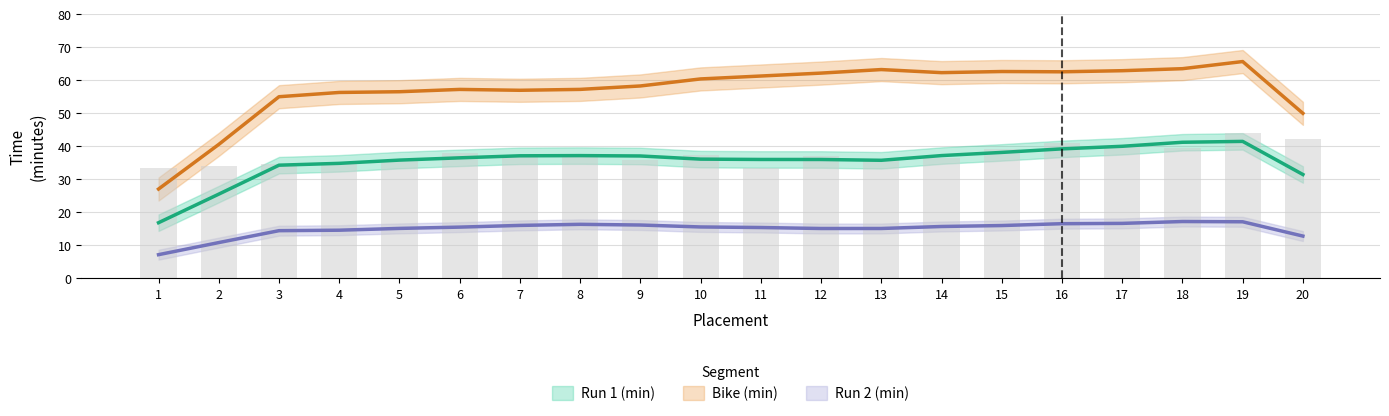

Where does the Bike (min) series first go above 60?

11